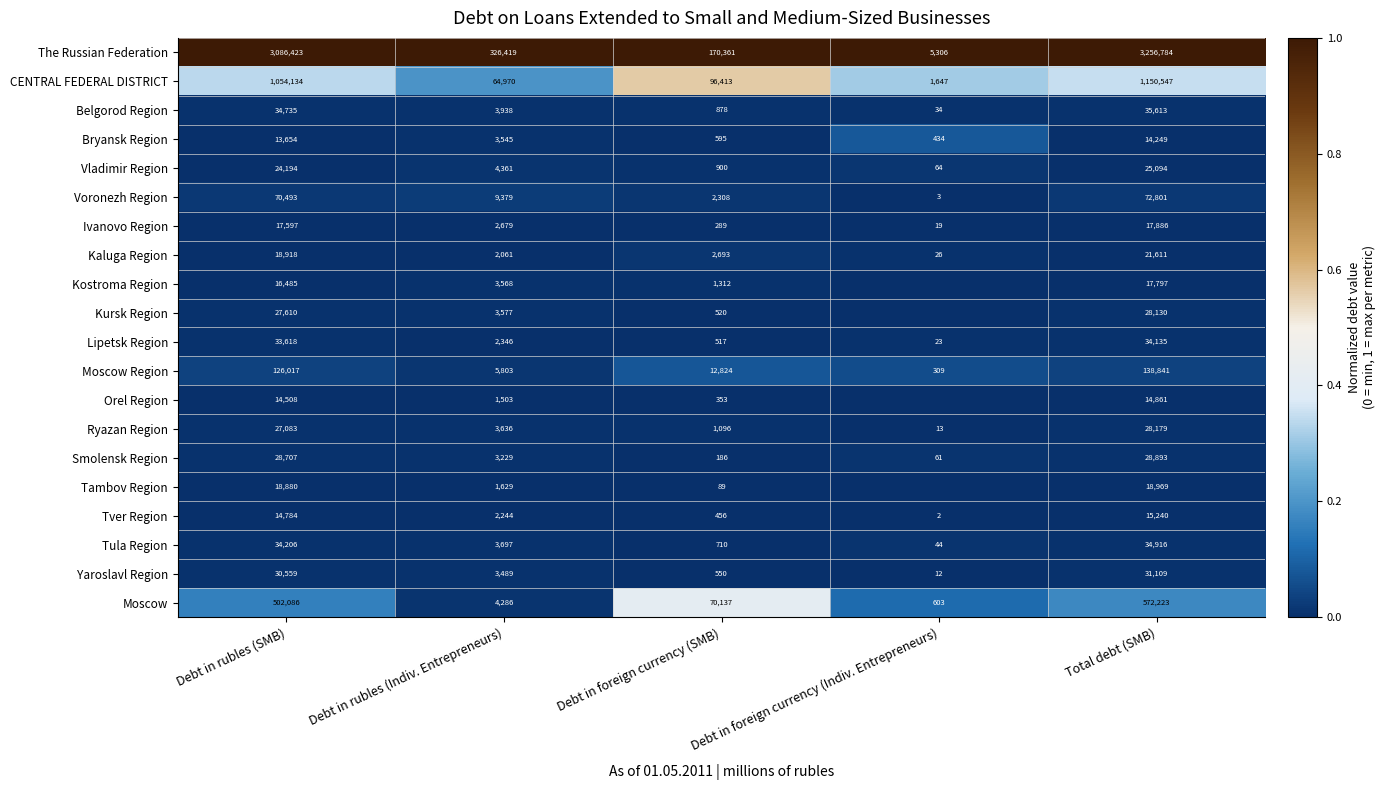

What is the difference between the highest and lowest values at Debt in rubles (SMB)?

3072769